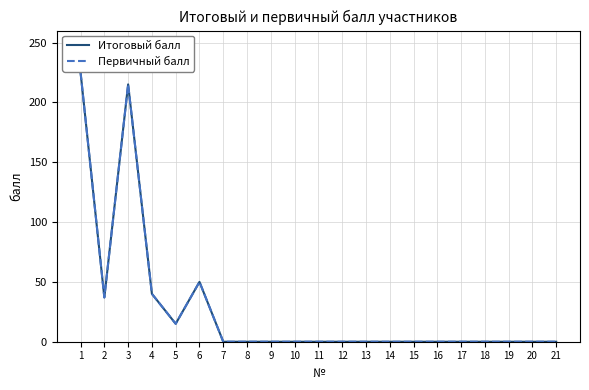

True or false: Первичный балл and Итоговый балл cross at least once.

False